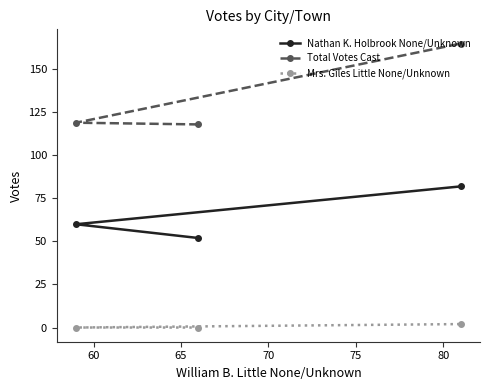

What is the value of the Nathan K. Holbrook None/Unknown point at the 1st from the left?

60